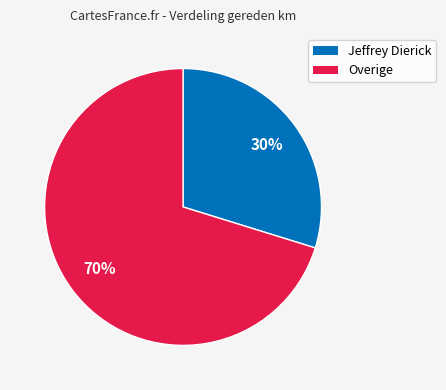

Is there any slice that represents more than half of the pie?

Yes